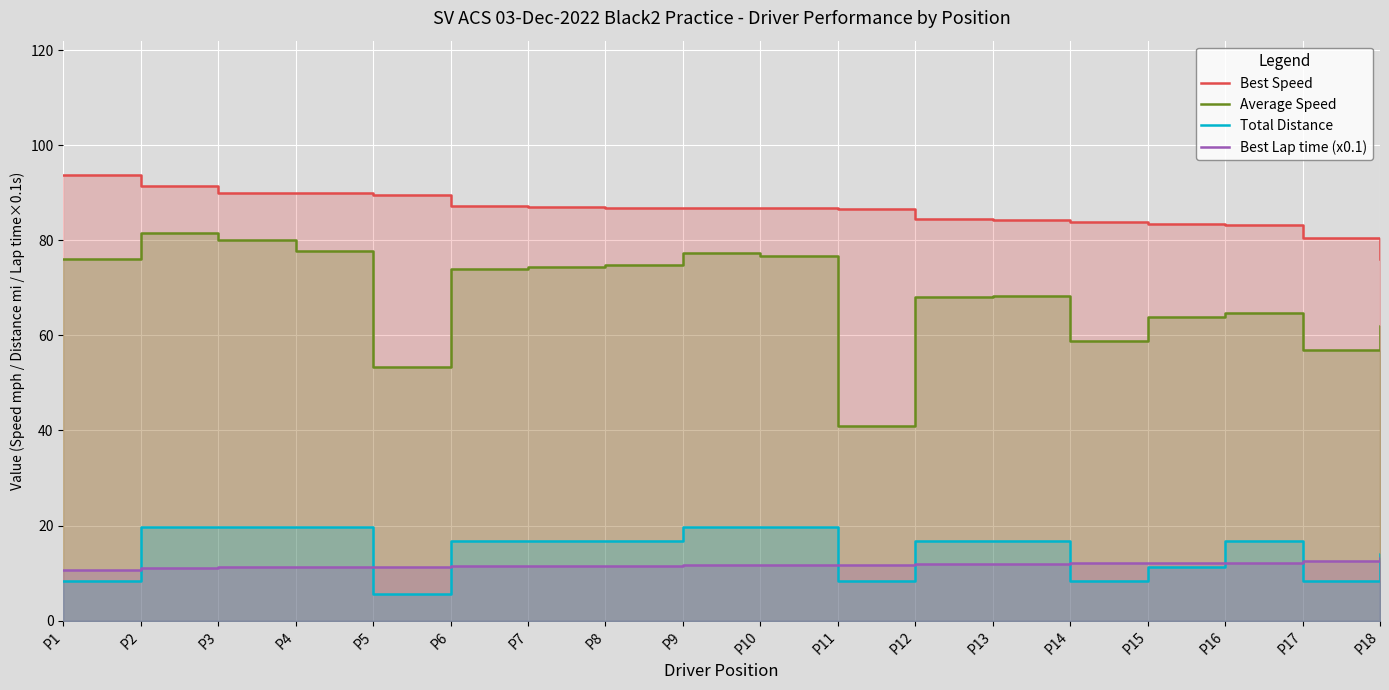

How many data points in Average Speed are above 73?

9